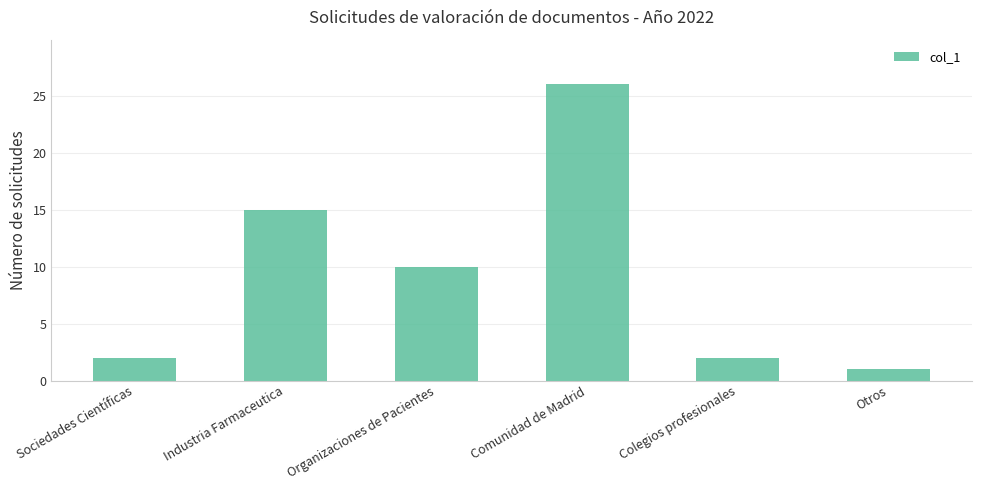

Which label corresponds to the largest value in the chart?

Comunidad de Madrid